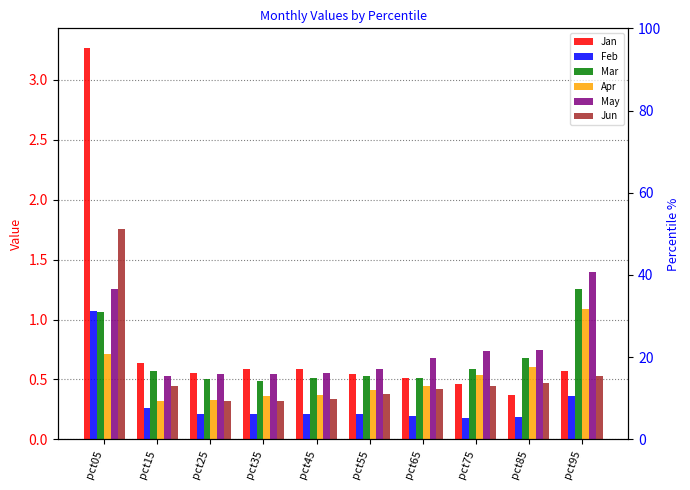

Is it true that Feb equals 0.2 at pct55?

True